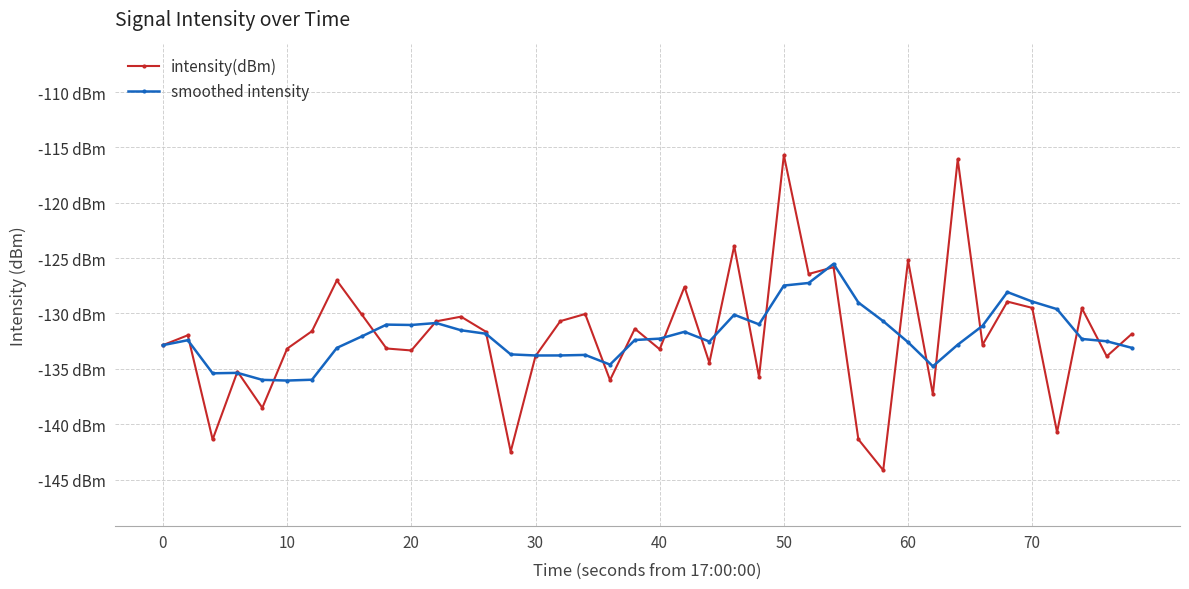

What is the minimum value shown in the chart?

-144.2